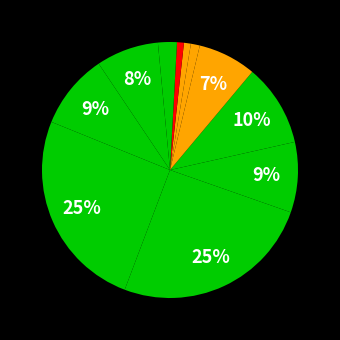

Count the number of slices in the pie.

12